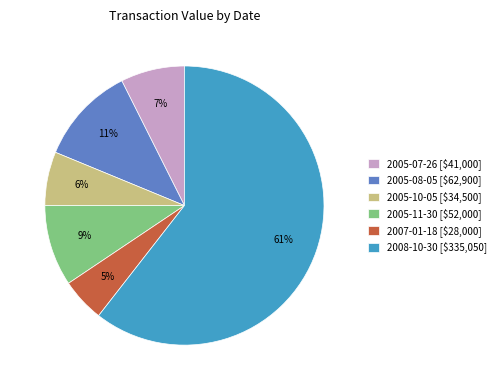

Which slice is the largest?

2008-10-30